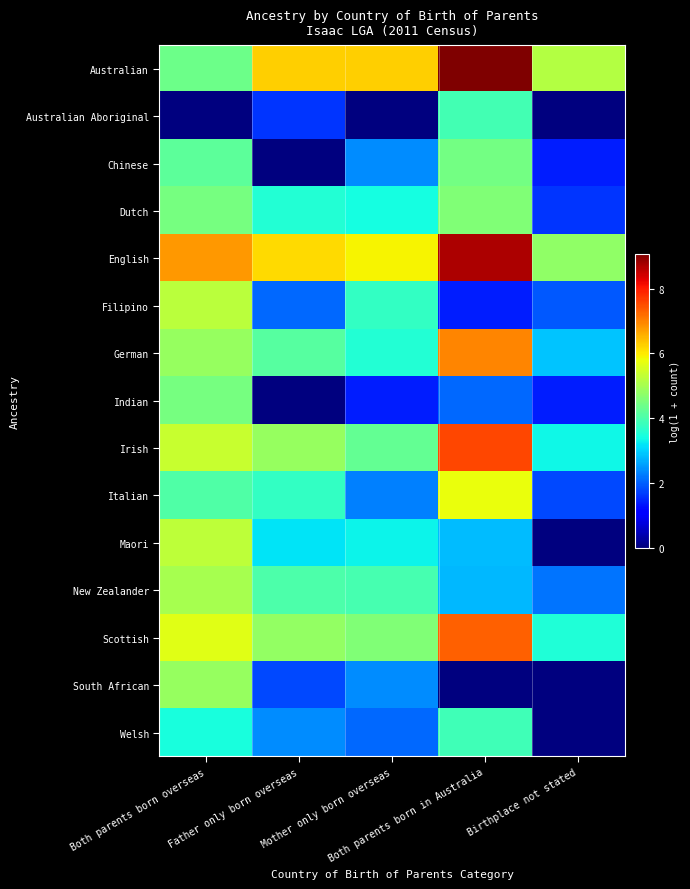

At how many categories does at least one series exceed 1?

5